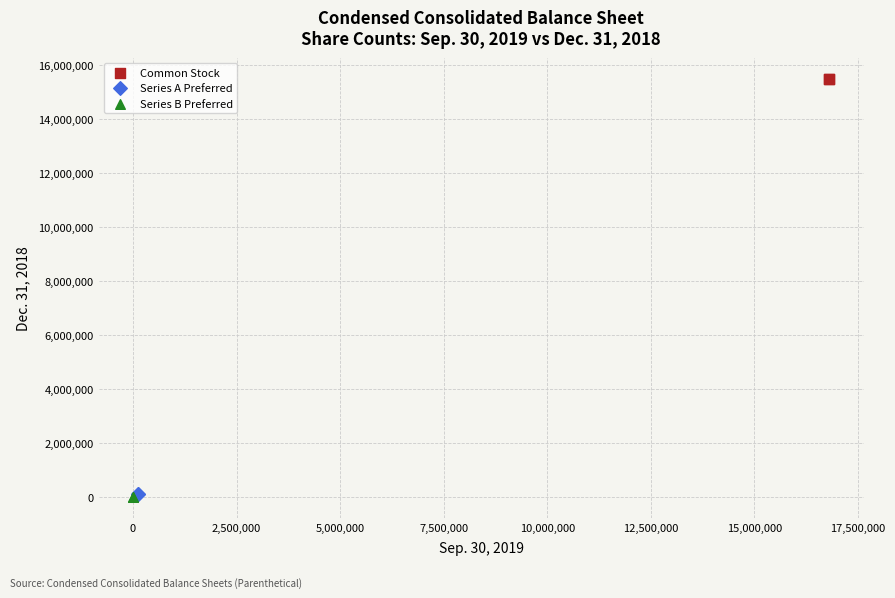

What are all the series names shown in the legend?

Common Stock, Series A Preferred, Series B Preferred